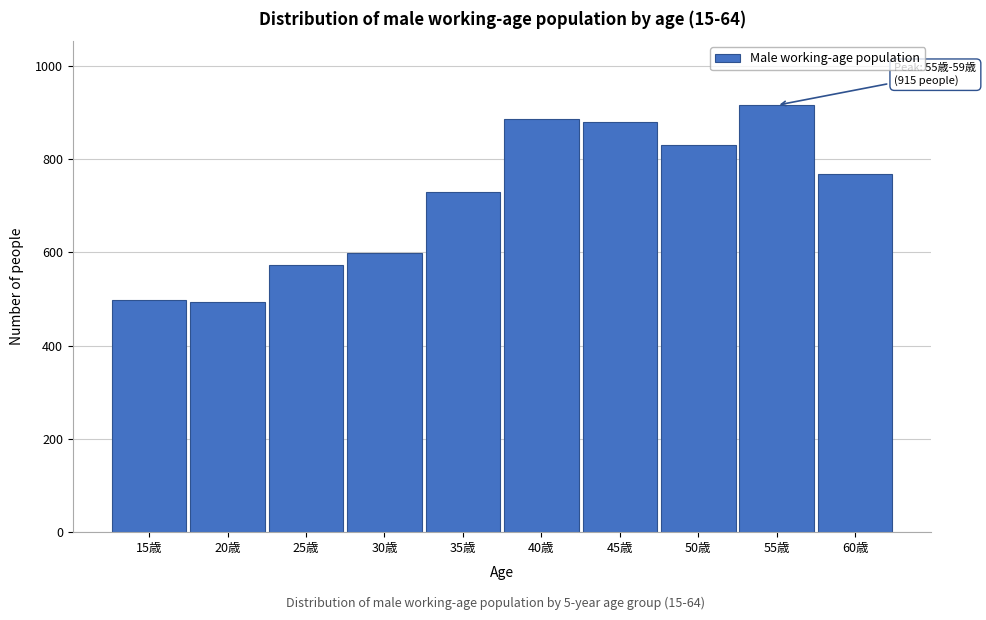

What is the maximum value shown in the chart?

915